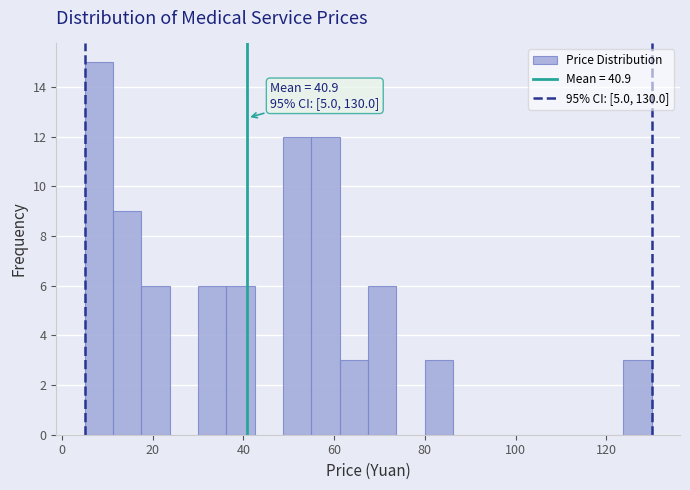

Around what value on the x-axis is the tallest bar? Give the approximate position of its centre, as read against the axis.

8